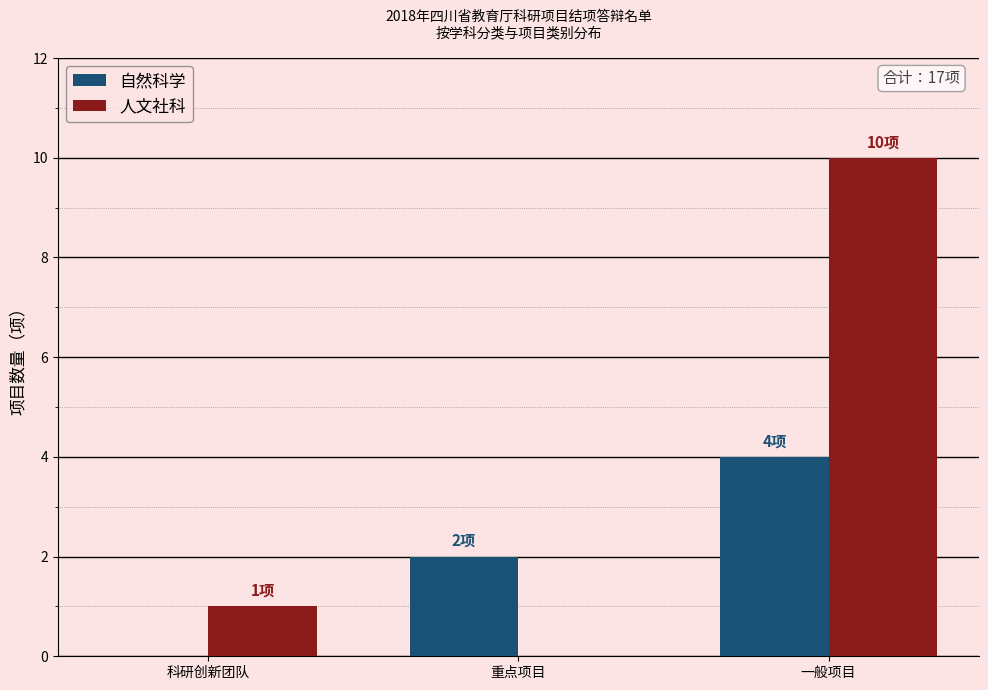

Reading left to right, list all the values displayed in this chart.

自然科学: 科研创新团队=0	重点项目=2	一般项目=4
人文社科: 科研创新团队=1	重点项目=0	一般项目=10